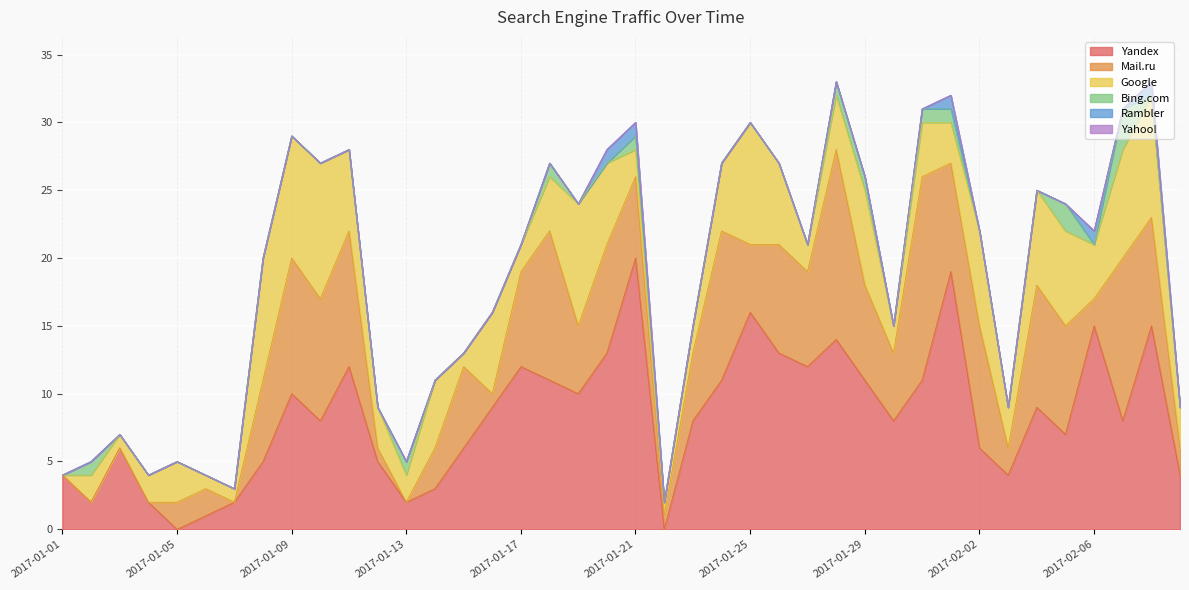

Which label corresponds to the largest value in the chart?

2017-01-21